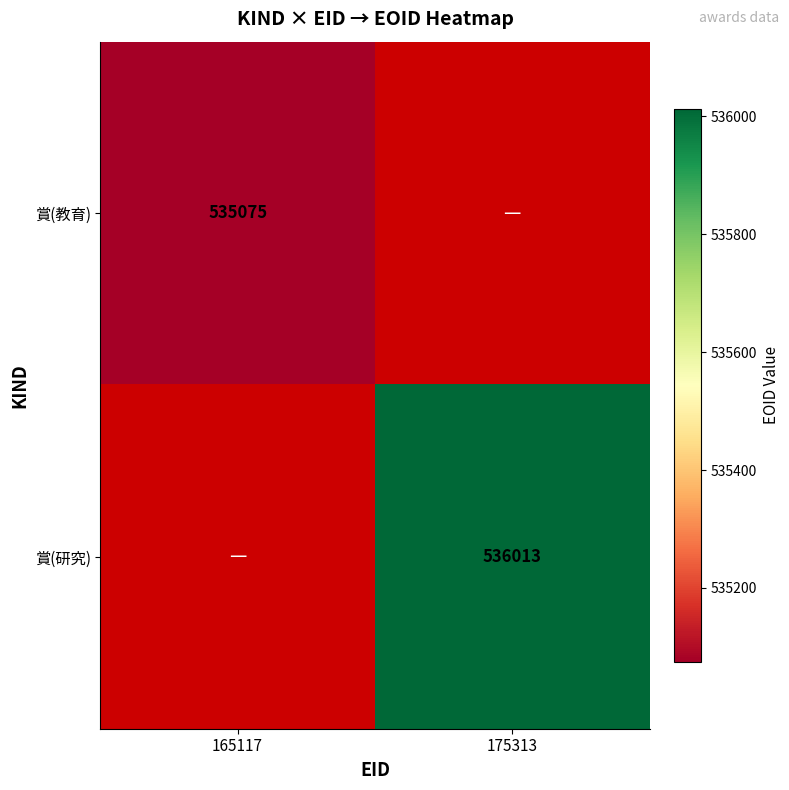

The 賞(教育) series shows 826985 at 165117. True or false?

False